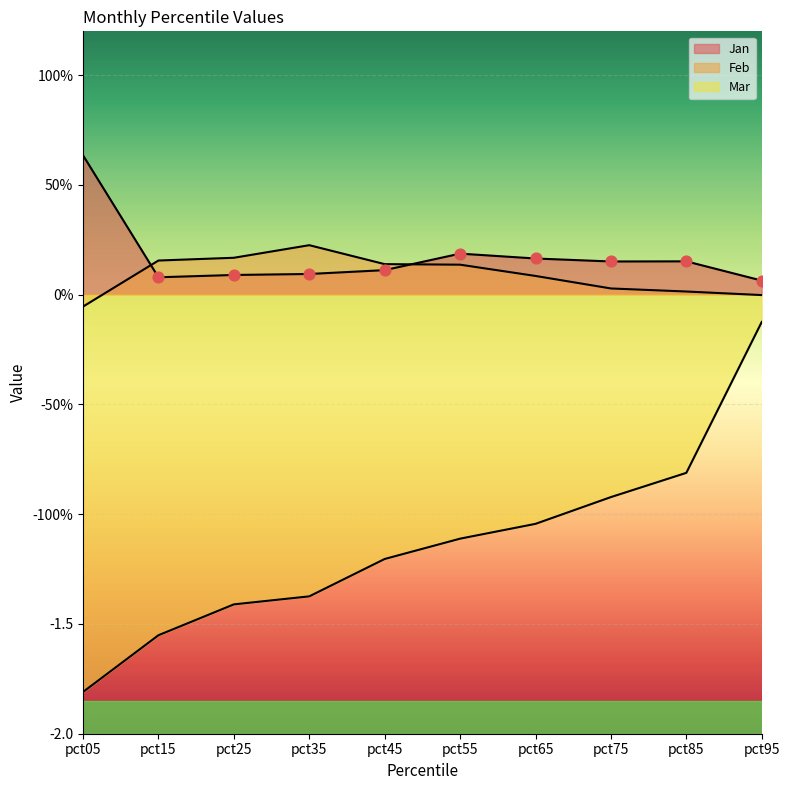

Which series contains the lowest Y value?

Mar